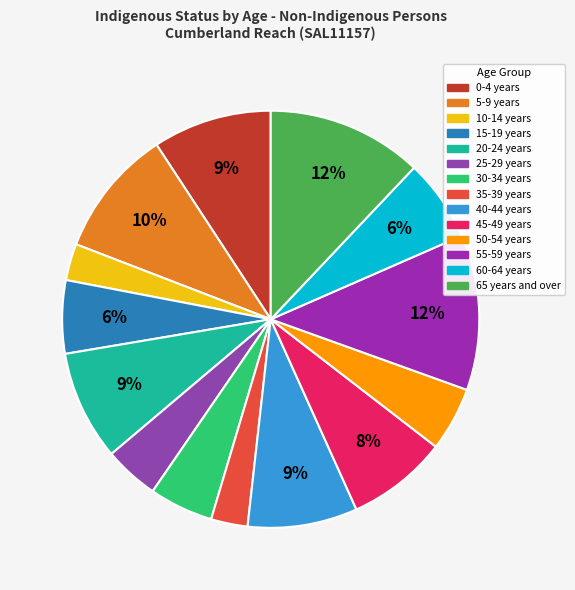

Count the number of slices in the pie.

14